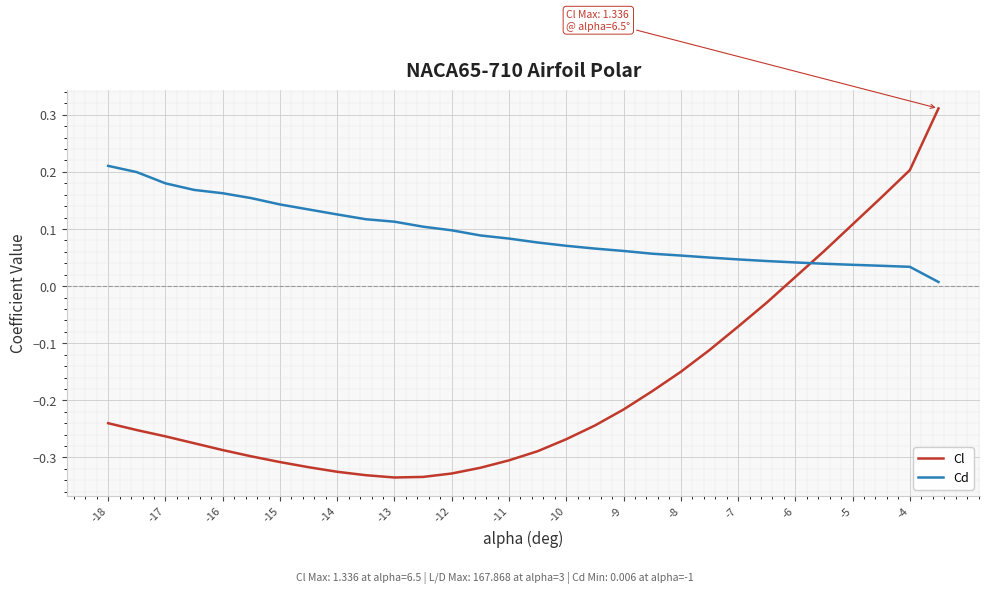

True or false: Cl and Cd cross at least once.

True